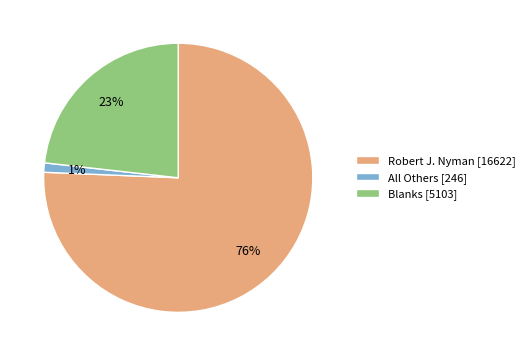

Count the number of slices in the pie.

3